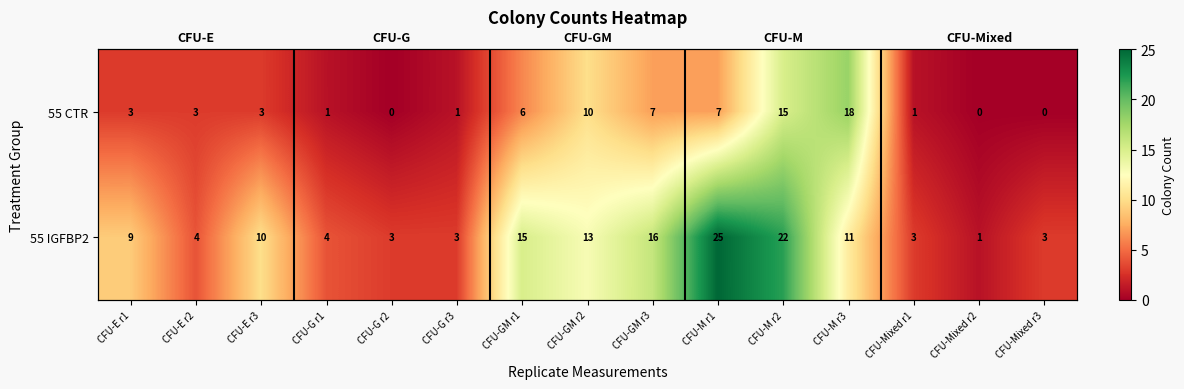

How many data points does each series have?

15